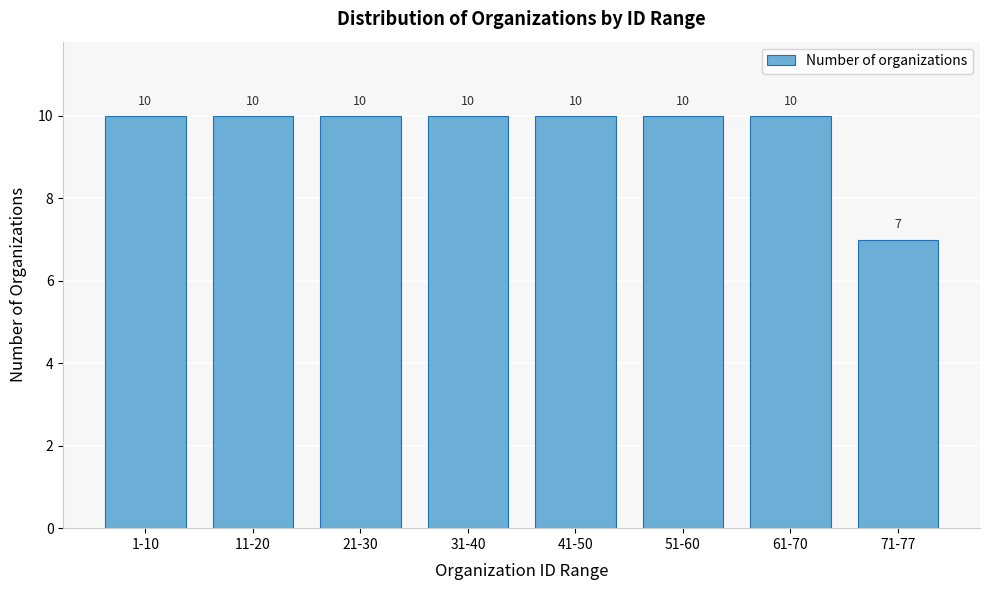

Reading left to right, what are all the values shown in this chart?

1-10=10	11-20=10	21-30=10	31-40=10	41-50=10	51-60=10	61-70=10	71-77=7